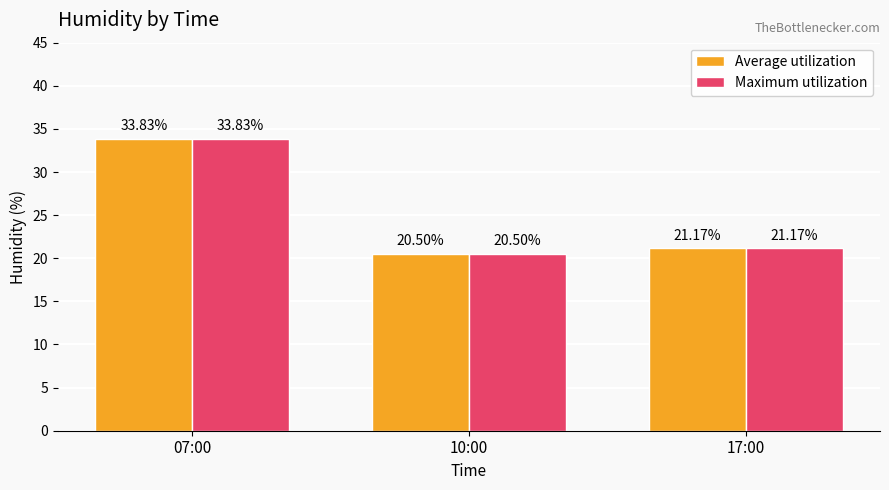

Reading right to left, extract all data points from this chart.

Average utilization: 17:00=21.2	10:00=20.5	07:00=33.8
Maximum utilization: 17:00=21.2	10:00=20.5	07:00=33.8